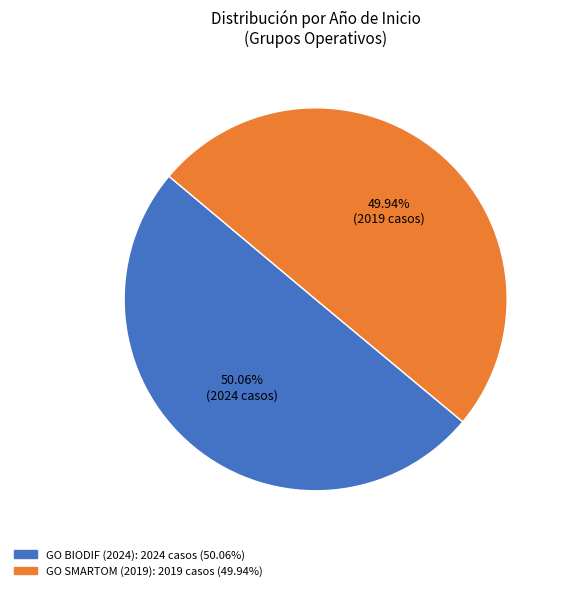

Combined, what portion of the pie is GO SMARTOM (2019) and GO BIODIF (2024)?

100.0%